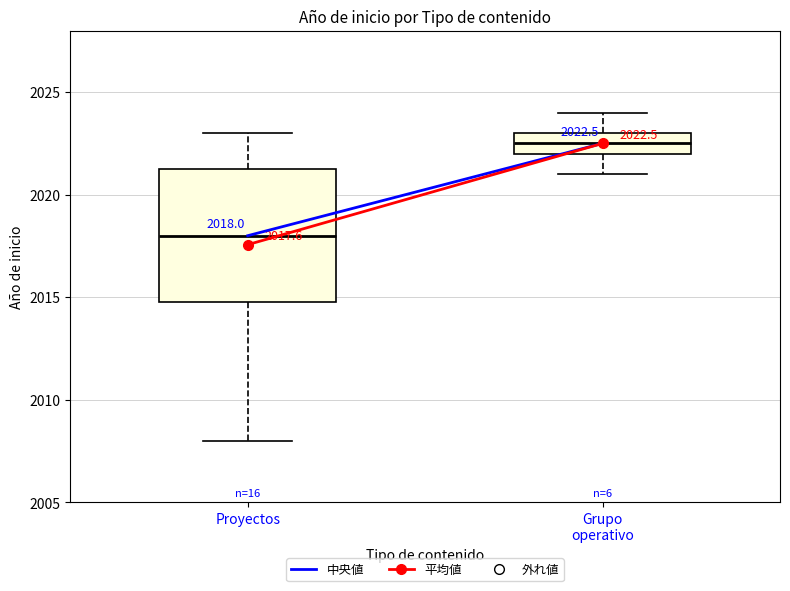

Which box has the lowest median line?

Proyectos